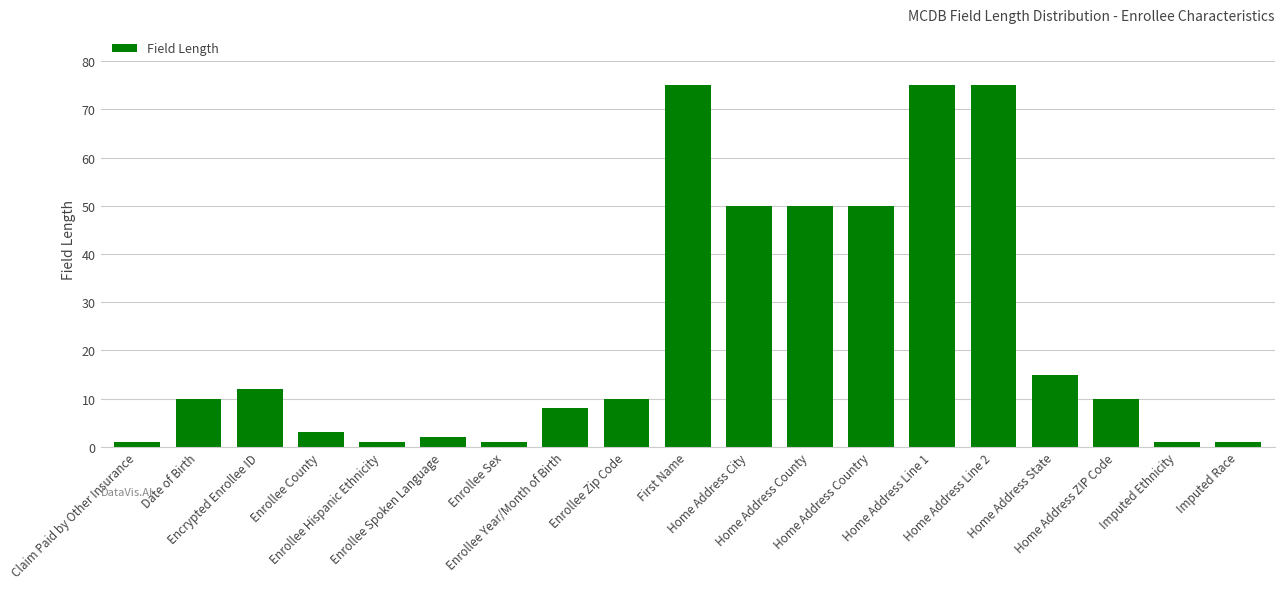

What is the average value?

24